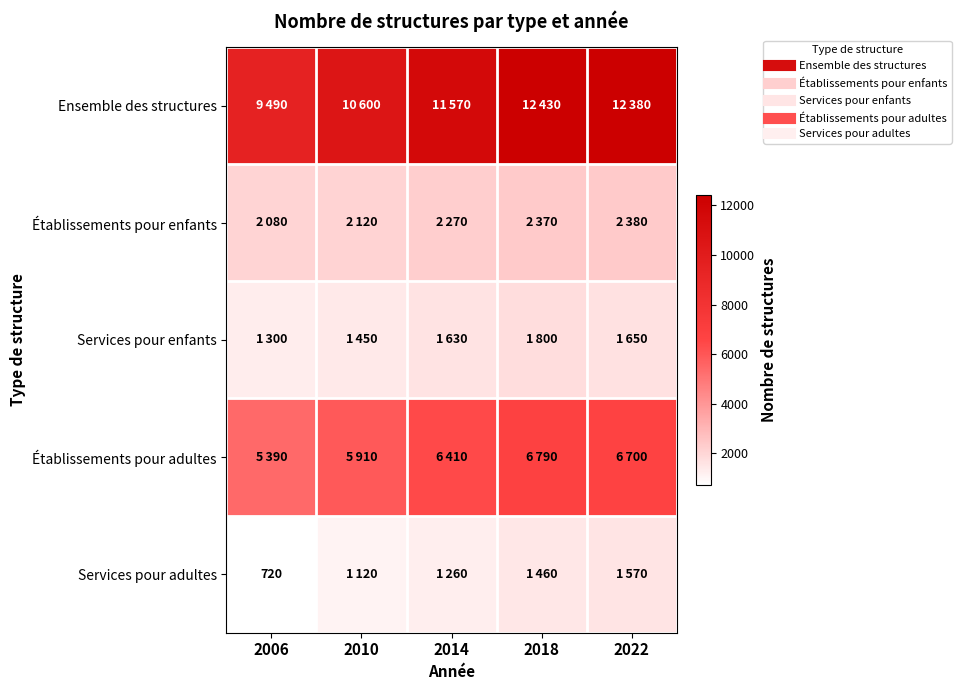

What is the greatest value displayed?

12430